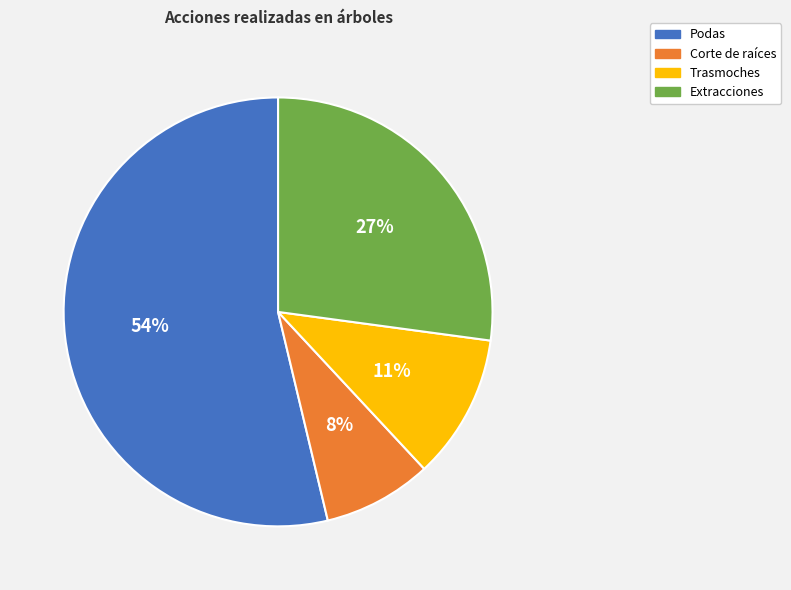

Between Podas and Corte de raíces, which is larger?

Podas